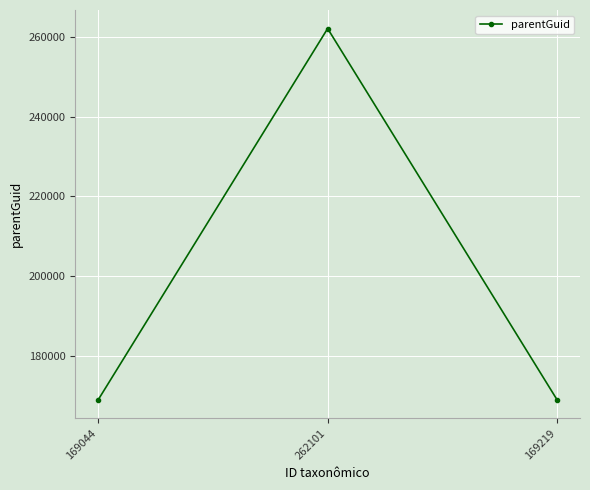

What is the label of the 2nd point from the left?

262101